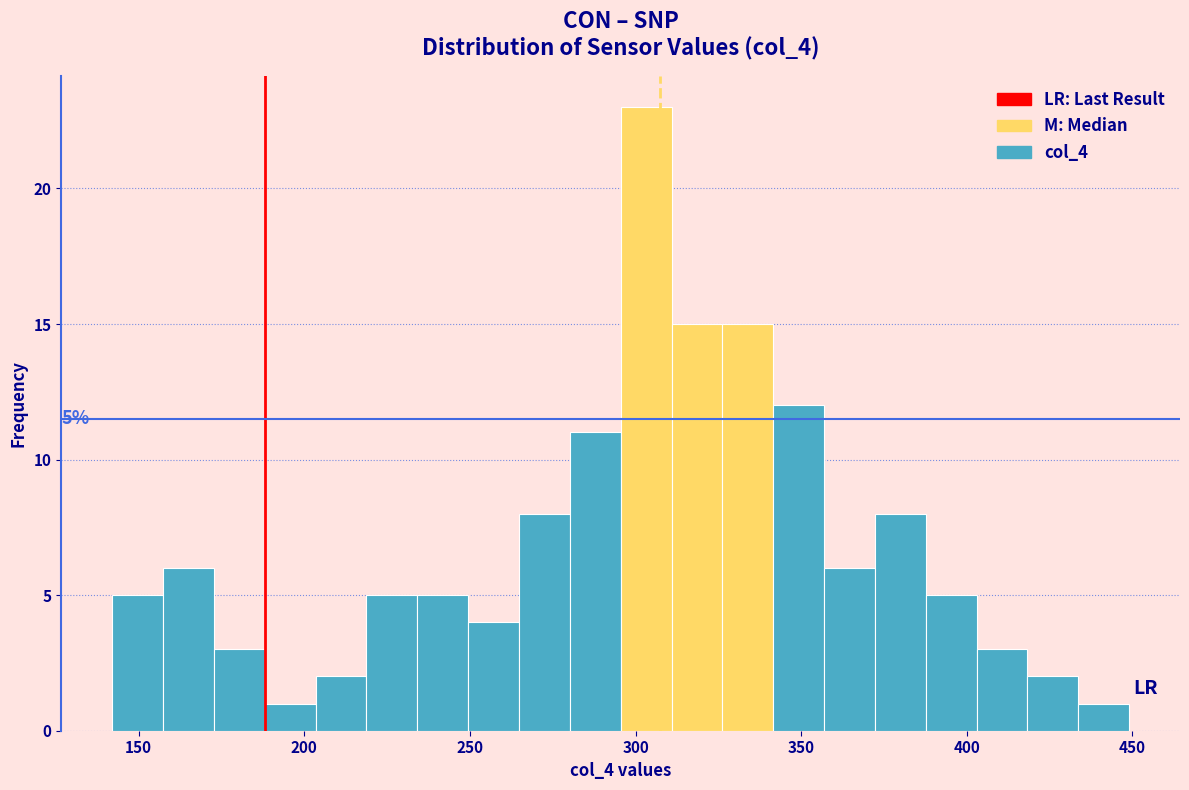

Read against the x-axis, roughly where is the centre of the tallest bar?

305